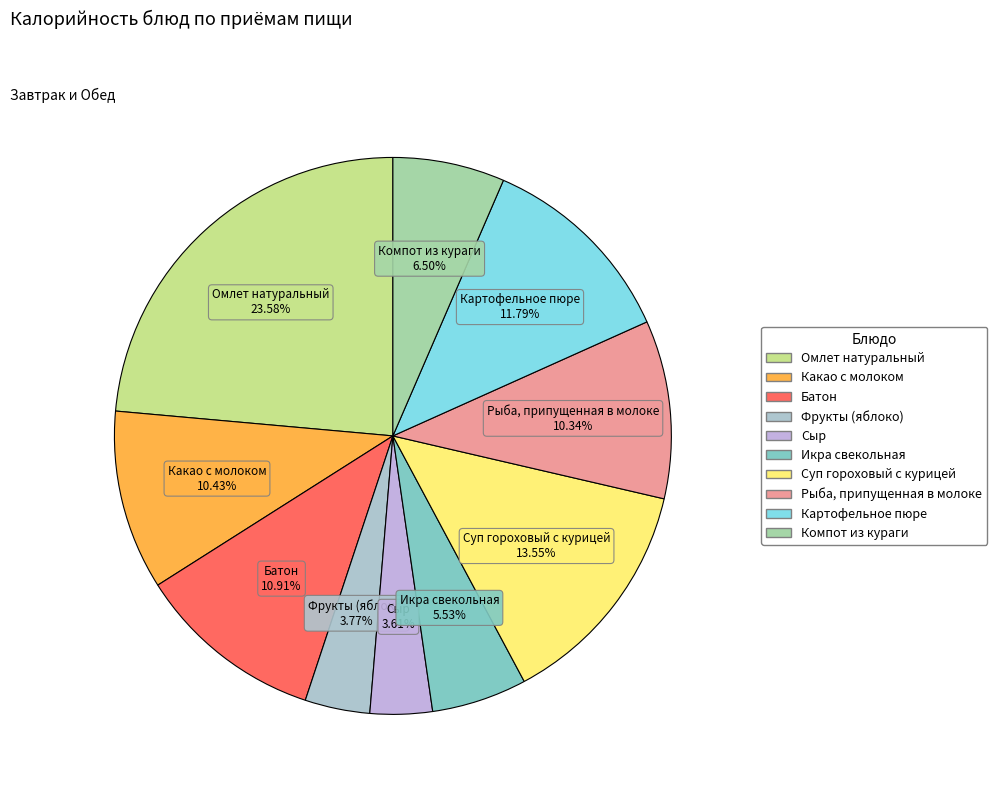

Between Какао с молоком and Омлет натуральный, which is larger?

Омлет натуральный